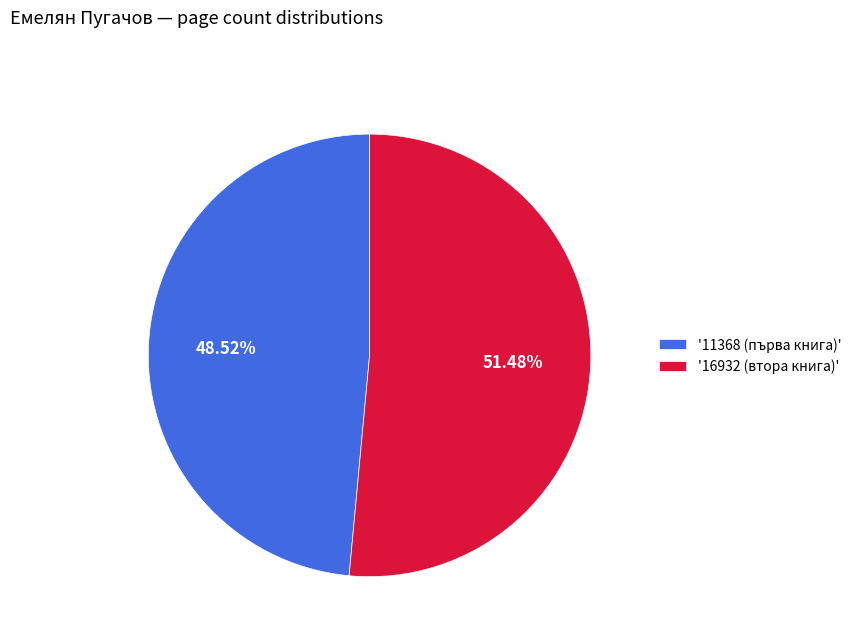

What is the ratio of the value at '16932 (втора книга)' to the value at '11368 (първа книга)'?

1.1